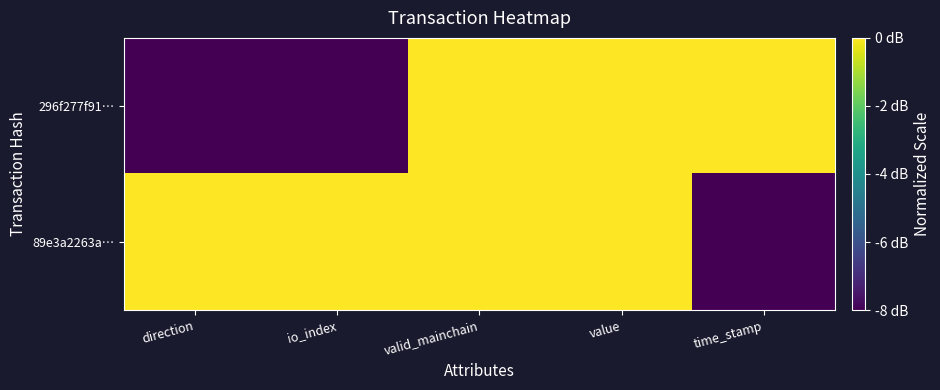

Reading left to right, extract all data points from this chart.

296f277f91…: direction=-8	io_index=-8	valid_mainchain=0	value=0	time_stamp=0
89e3a2263a…: direction=0	io_index=0	valid_mainchain=0	value=0	time_stamp=-8